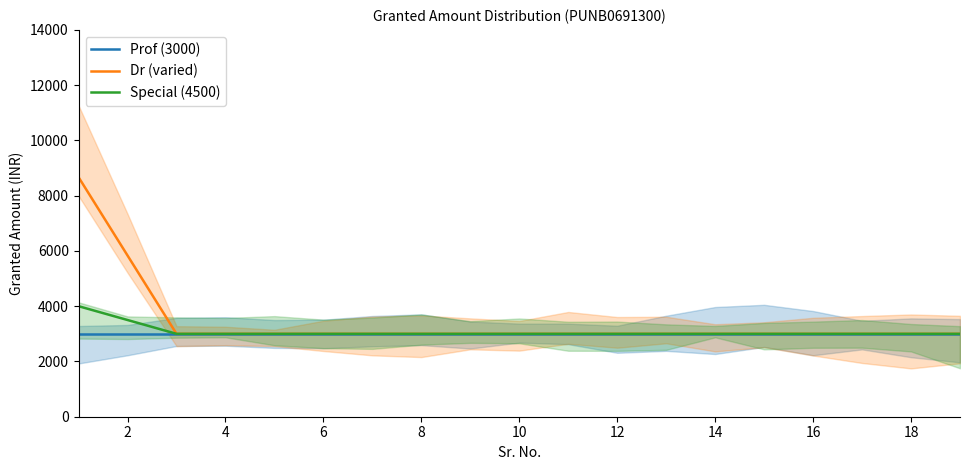

What is the minimum value for Dr (varied)?

3000.0